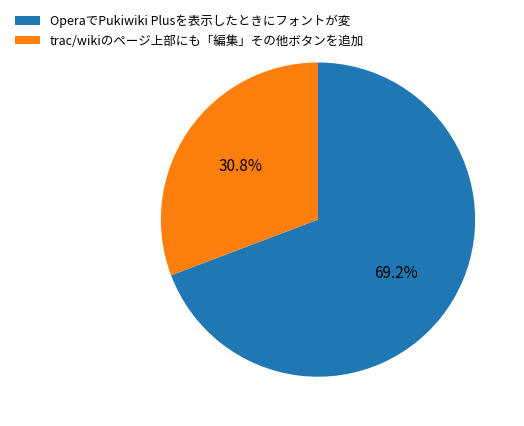

What is the total percentage of trac/wikiのページ上部にも「編集」その他ボタンを追加 and OperaでPukiwiki Plusを表示したときにフォントが変?

100.0%